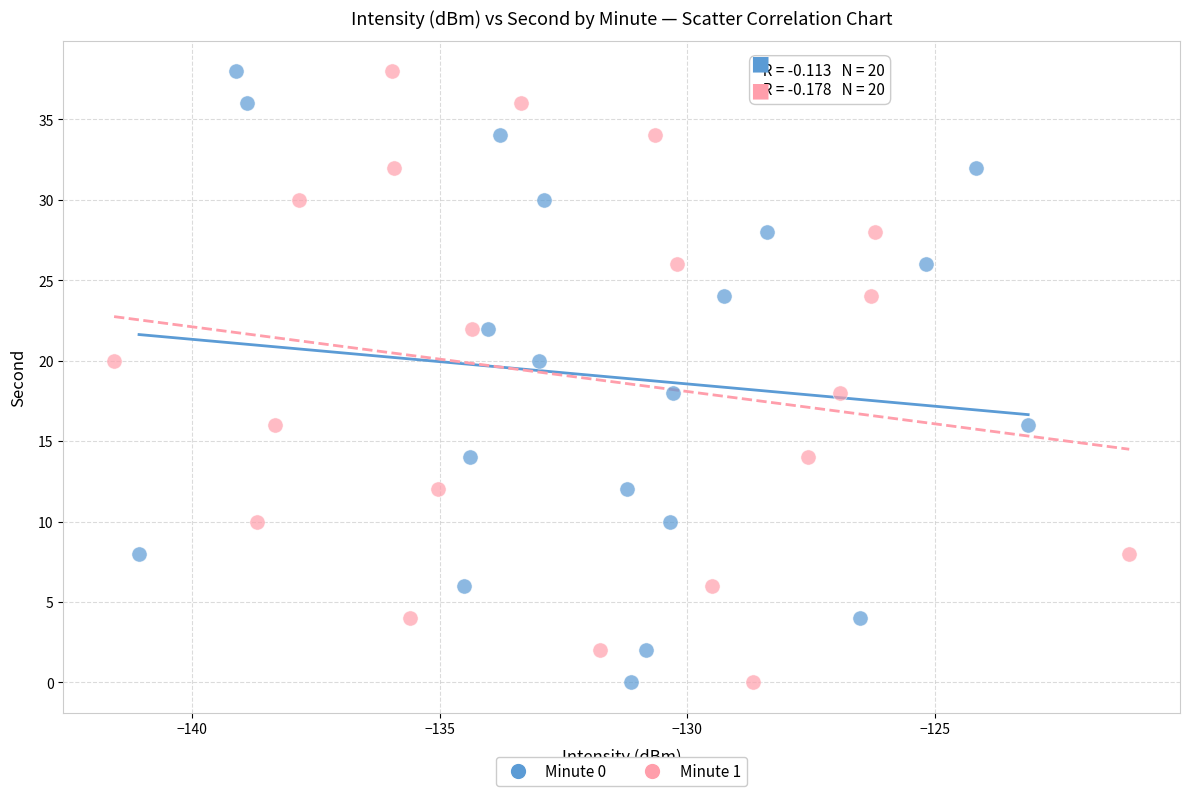

What are all the series names shown in the legend?

Minute 0, Minute 1